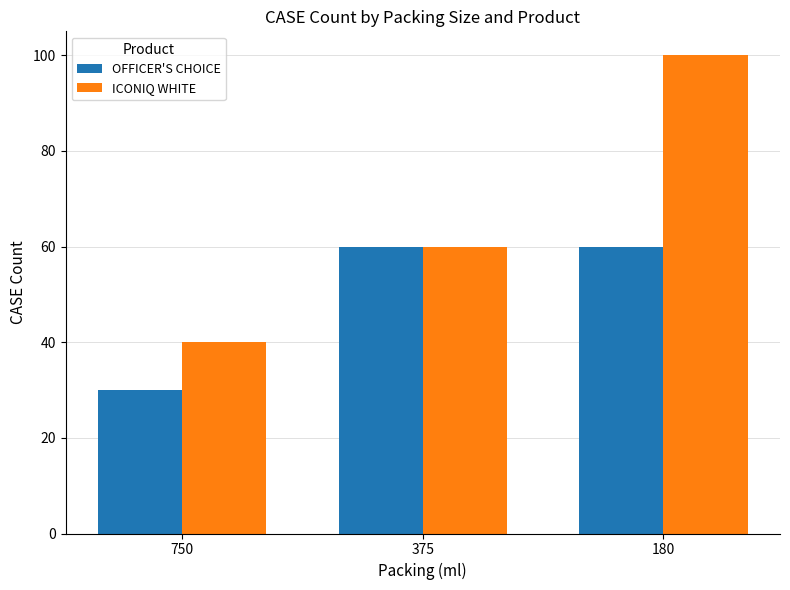

True or false: ICONIQ WHITE has a value of 85 at 375.

False